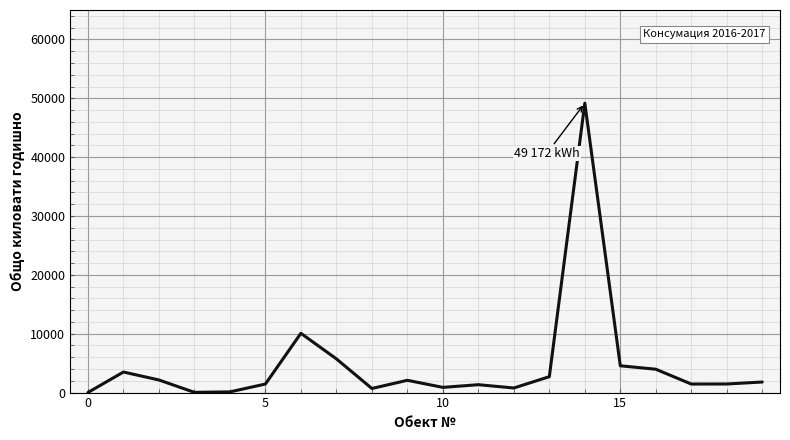

What is the minimum value shown in the chart?

19